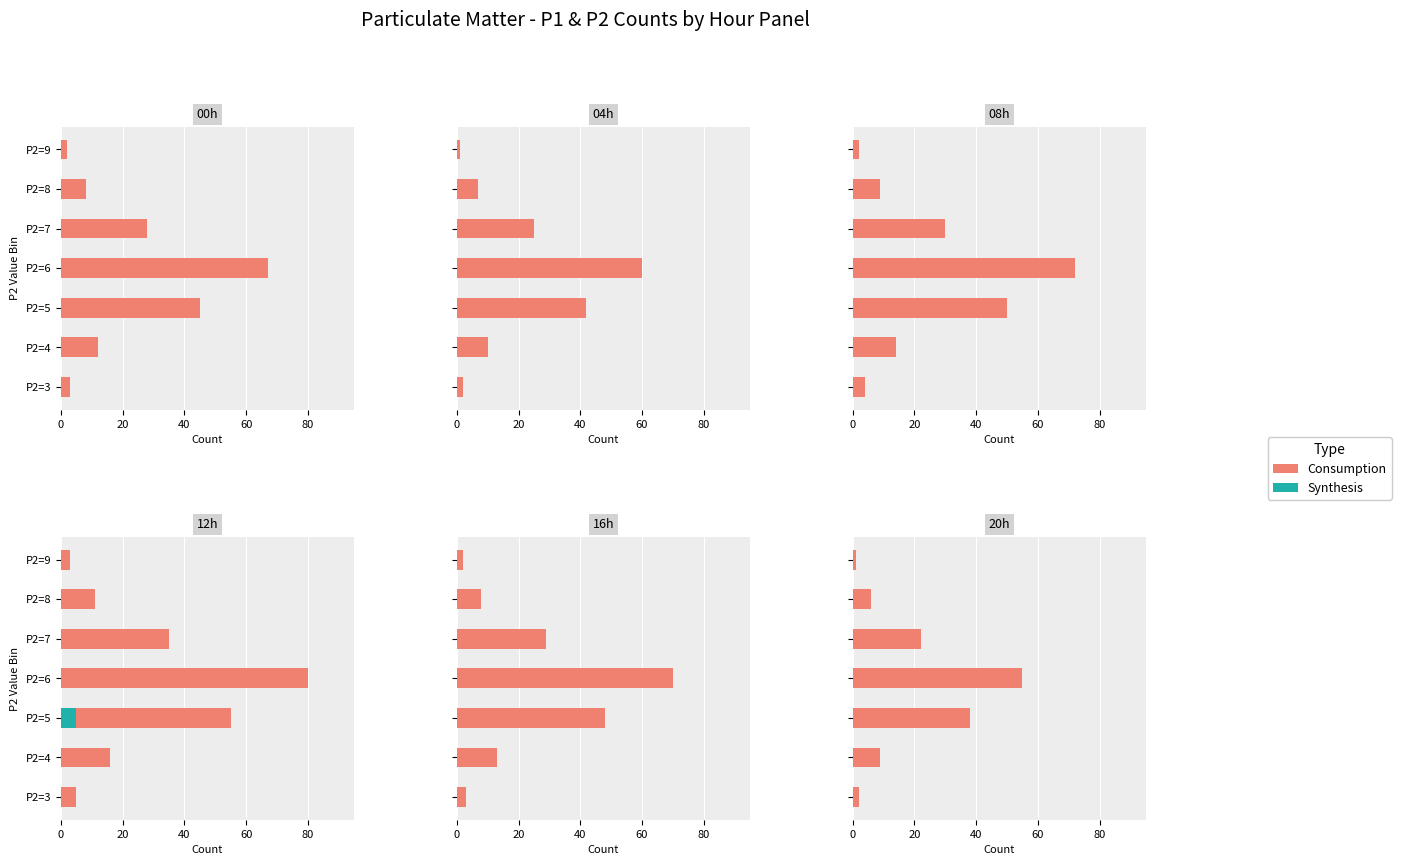

What is the label of the 2nd bar from the right?

5